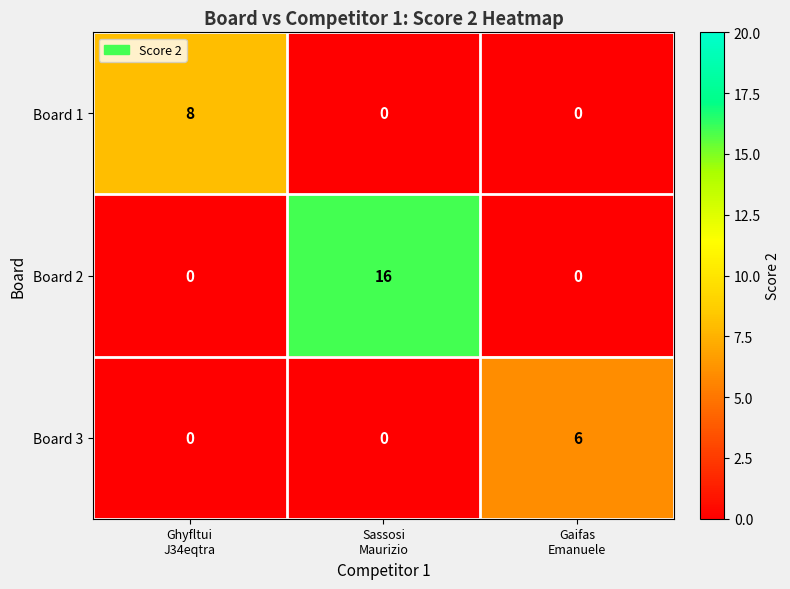

Reading right to left, list all the values displayed in this chart.

Board 1: 0	0	8
Board 2: 0	16	0
Board 3: 6	0	0